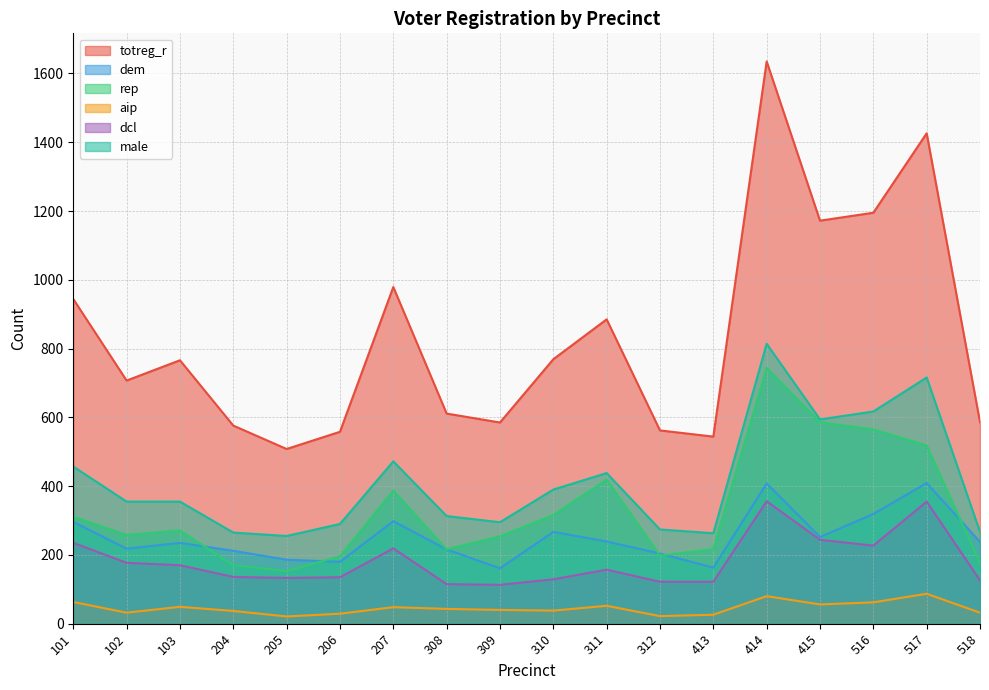

True or false: dem and totreg_r cross at least once.

False